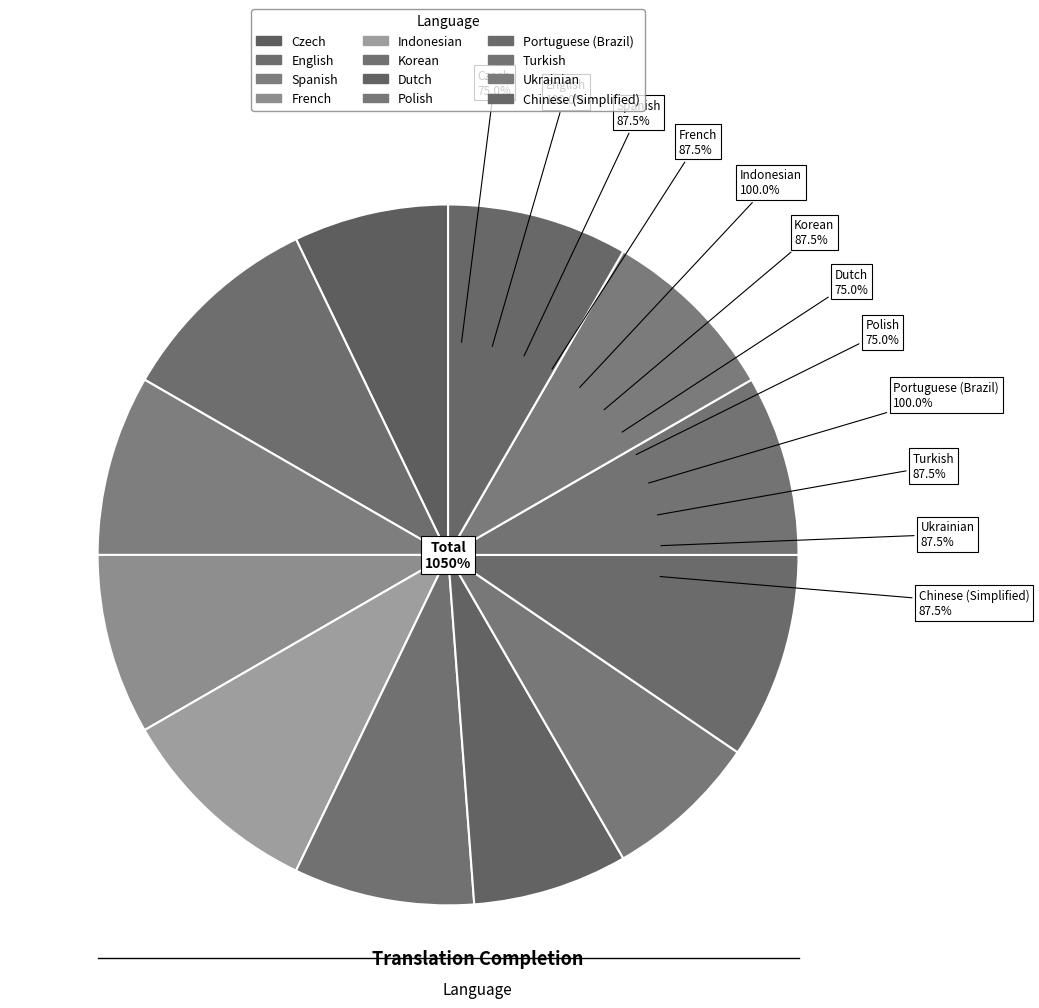

What is the smallest slice in the pie chart?

Czech